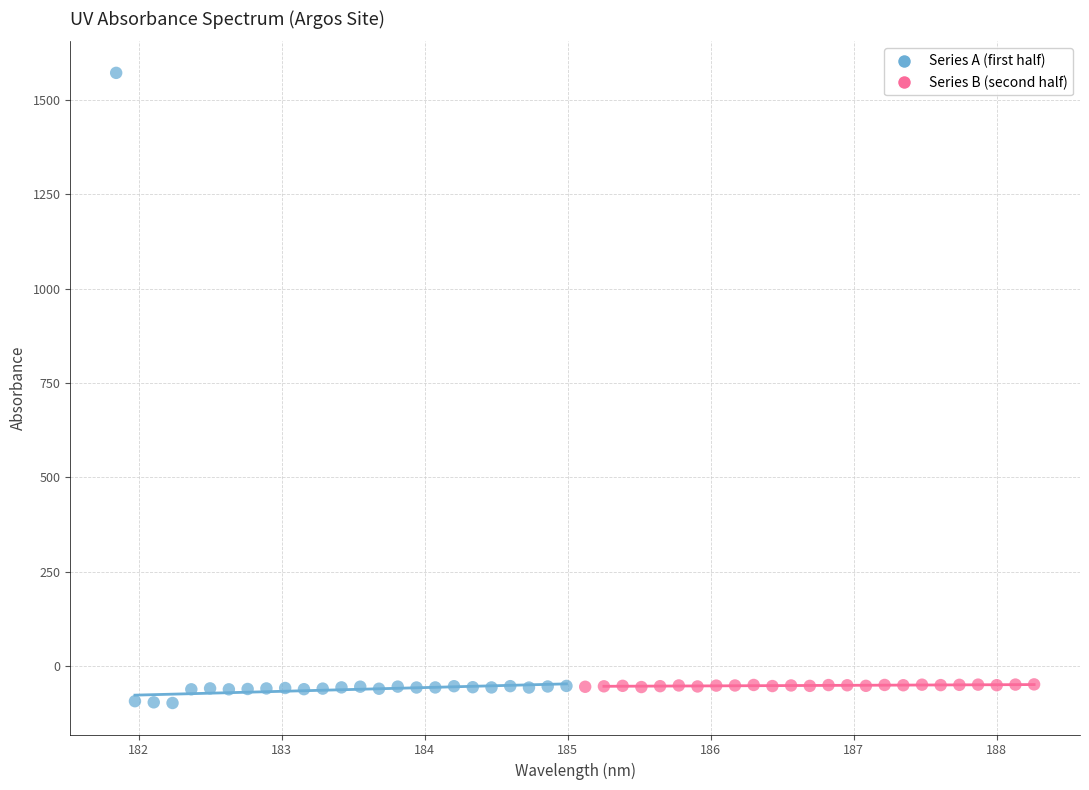

Which series has the widest spread of Y values?

Series A (first half)